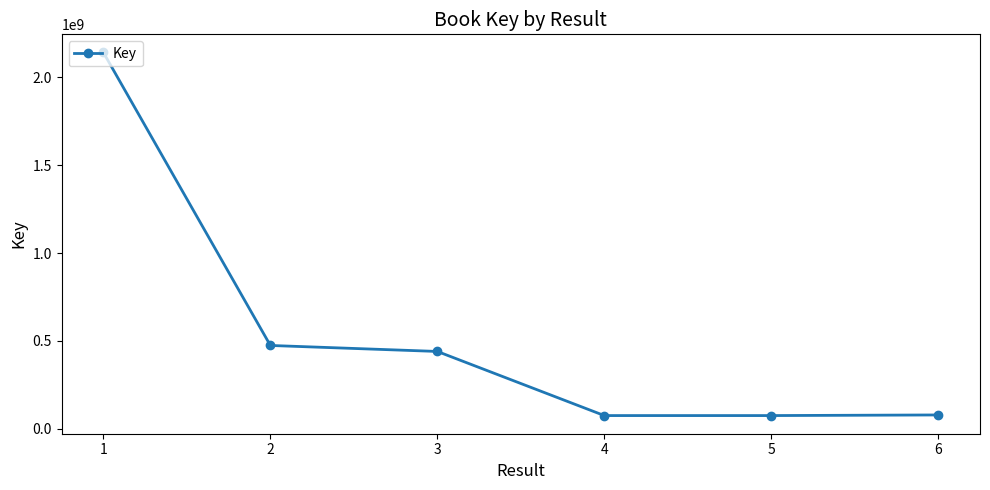

What is the value of the 2nd point from the left?

474460317